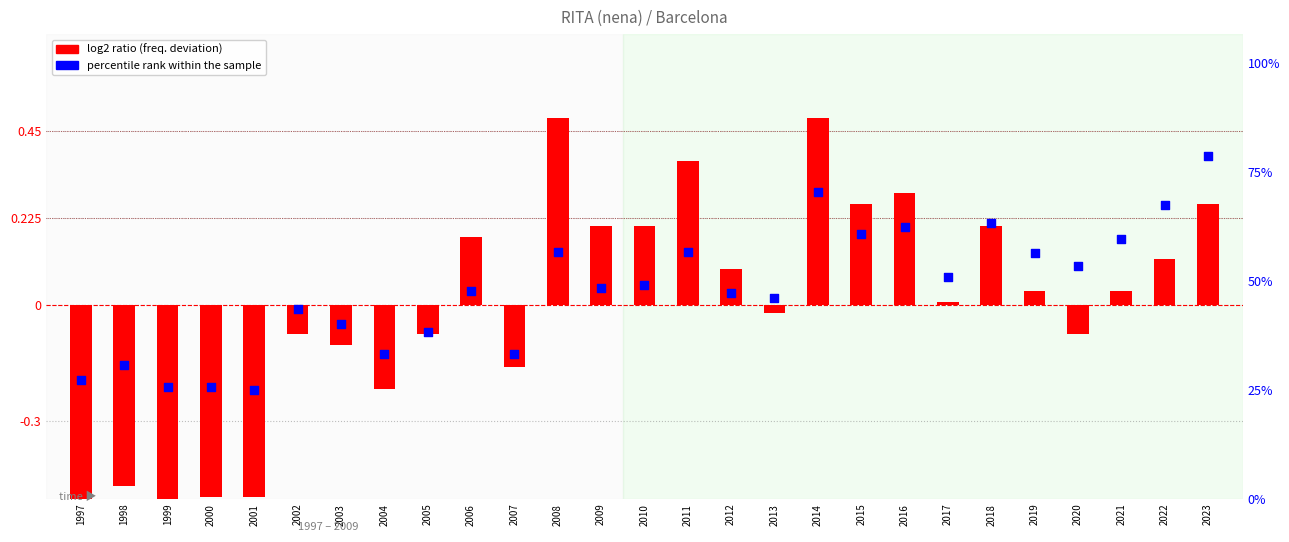

What are all the series names shown in the legend?

log2 ratio, percentile rank within the sample